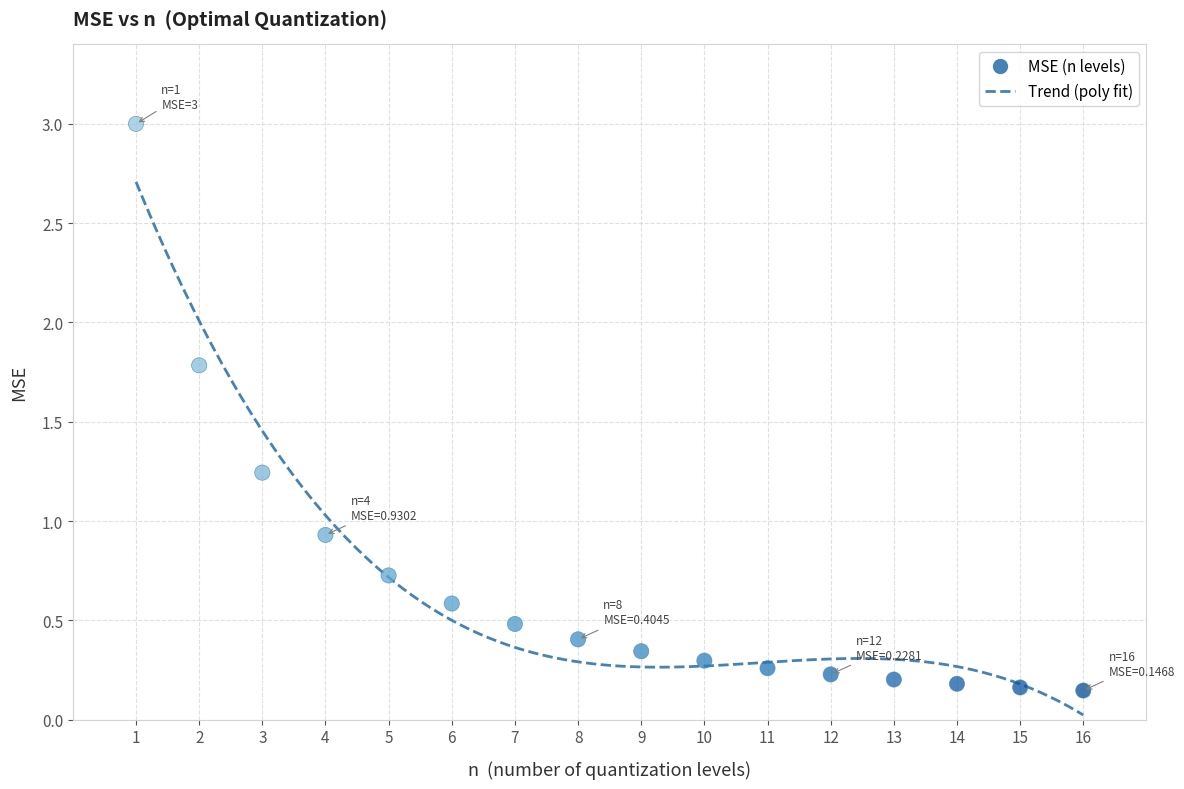

What is the range of Y values (max minus min)?

2.9